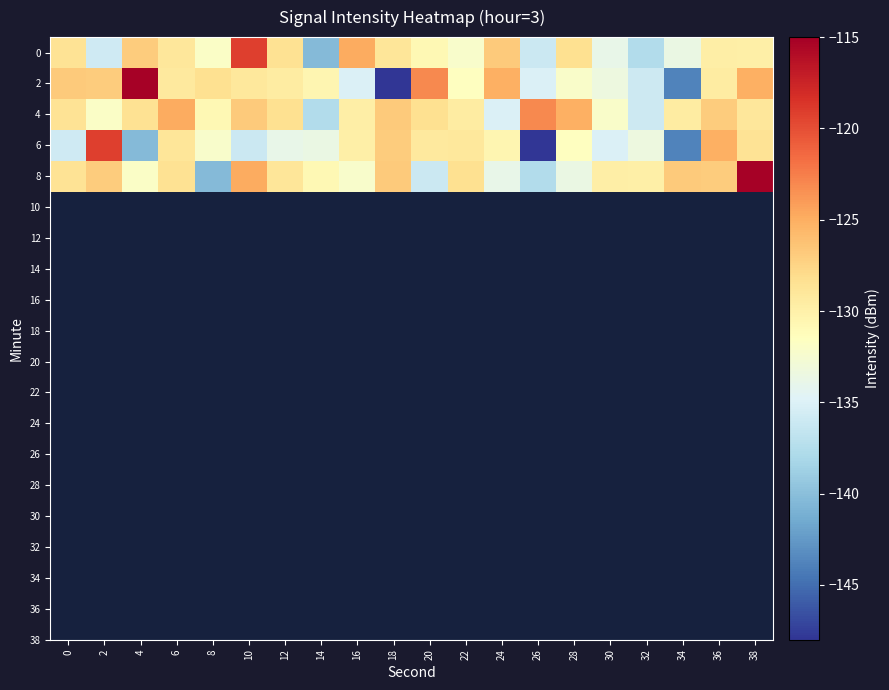

Reading right to left, list all the values displayed in this chart.

0: 38=-129.9	36=-129.8	34=-133.7	32=-137.6	30=-133.9	28=-128.3	26=-136.0	24=-126.8	22=-132.2	20=-130.7	18=-128.8	16=-124.9	14=-140.4	12=-128.5	10=-119.2	8=-131.9	6=-128.9	4=-127.0	2=-135.8	0=-128.6
2: 38=-125.1	36=-129.5	34=-143.8	32=-136.0	30=-133.3	28=-132.1	26=-135.1	24=-125.1	22=-131.5	20=-123.1	18=-148.0	16=-135.1	14=-130.5	12=-129.5	10=-129.1	8=-128.3	6=-129.3	4=-115.2	2=-127.0	0=-126.9
4: 38=-128.9	36=-127.0	34=-129.5	32=-136.0	30=-132.1	28=-125.1	26=-123.1	24=-135.1	22=-129.5	20=-128.3	18=-126.9	16=-129.8	14=-137.6	12=-128.3	10=-126.8	8=-130.7	6=-124.9	4=-128.5	2=-131.9	0=-128.6
6: 38=-128.6	36=-125.1	34=-143.8	32=-133.3	30=-135.1	28=-131.5	26=-148.0	24=-130.5	22=-129.1	20=-129.3	18=-127.0	16=-129.9	14=-133.7	12=-133.9	10=-136.0	8=-132.2	6=-128.8	4=-140.4	2=-119.2	0=-135.8
8: 38=-115.2	36=-127.0	34=-126.9	32=-129.9	30=-129.8	28=-133.7	26=-137.6	24=-133.9	22=-128.3	20=-136.0	18=-126.8	16=-132.2	14=-130.7	12=-128.8	10=-124.9	8=-140.4	6=-128.5	4=-131.9	2=-127.0	0=-128.6